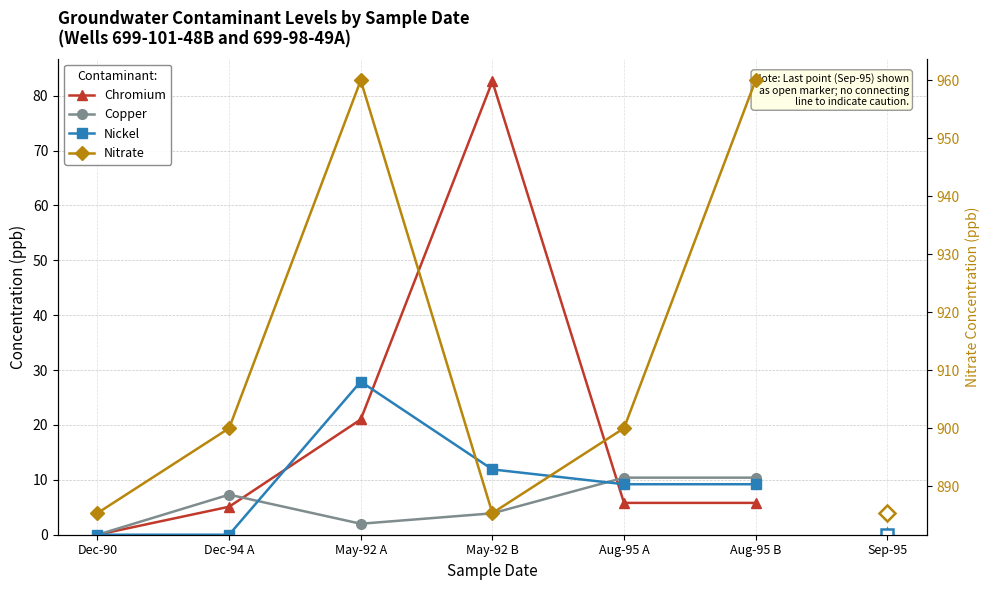

What is the sum of the Copper values at May-92 A and Dec-94 A?

9.3